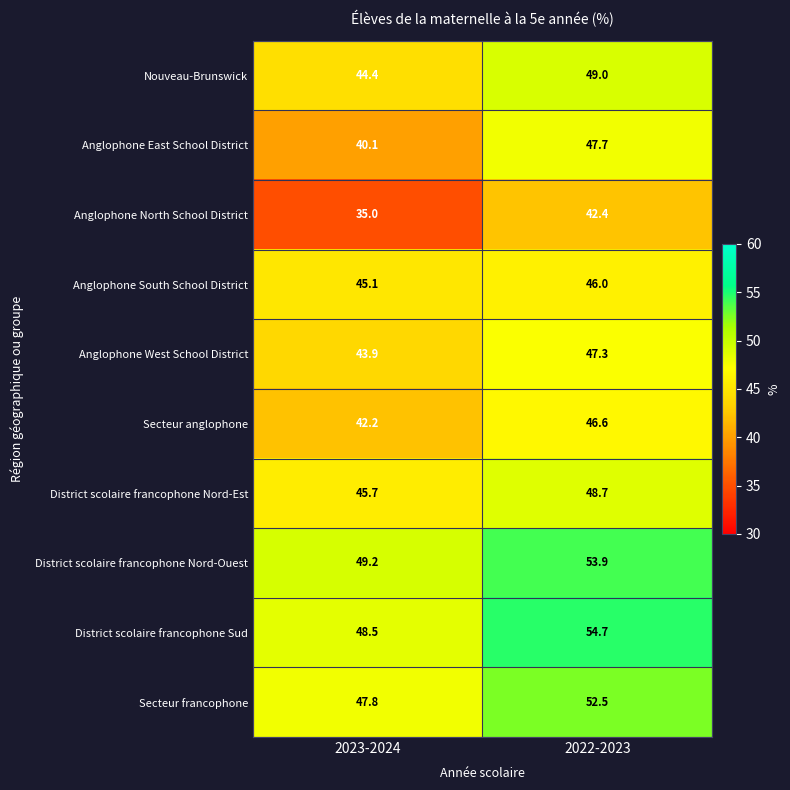

What is the sum of all Anglophone East School District values?

87.8